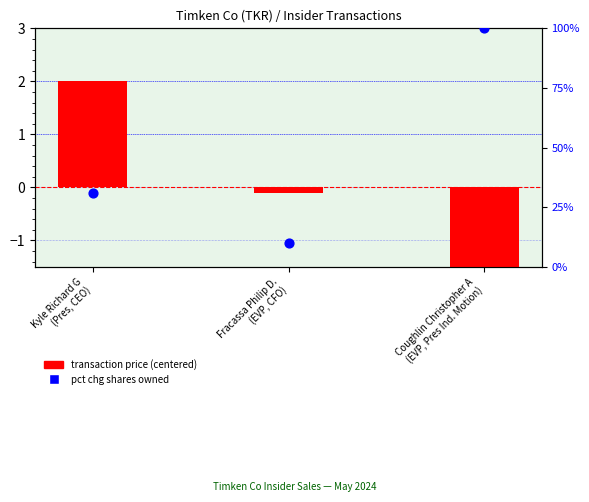

At which category is the sum across all series the highest?

Coughlin Christopher A
(EVP, Pres Ind. Motion)